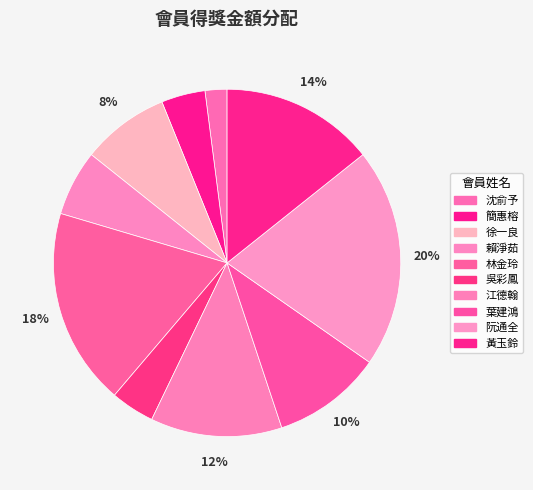

Rank the categories by value from highest to lowest.

阮通全, 林金玲, 黃玉鈴, 江德翰, 葉建鴻, 徐一良, 賴淨茹, 簡惠榕, 吳彩鳳, 沈俞予